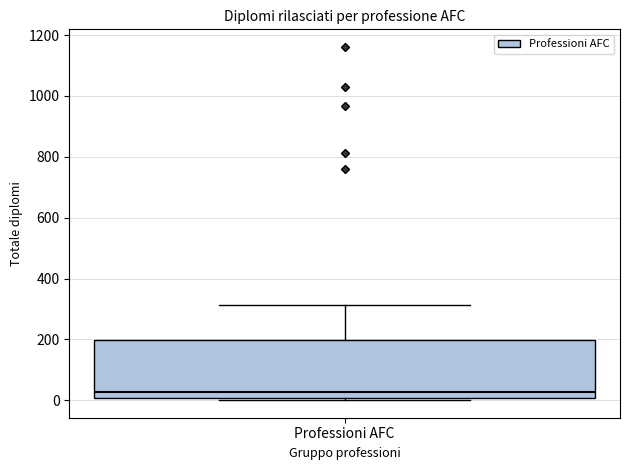

Transcribe this box plot: give where the median line is, the range the box spans, and where the two whiskers end, as read against the y-axis. The values are not printed on the chart, so give them approximately, as read against the axis.

median 20, box 0 to 200, whiskers 0 to 320